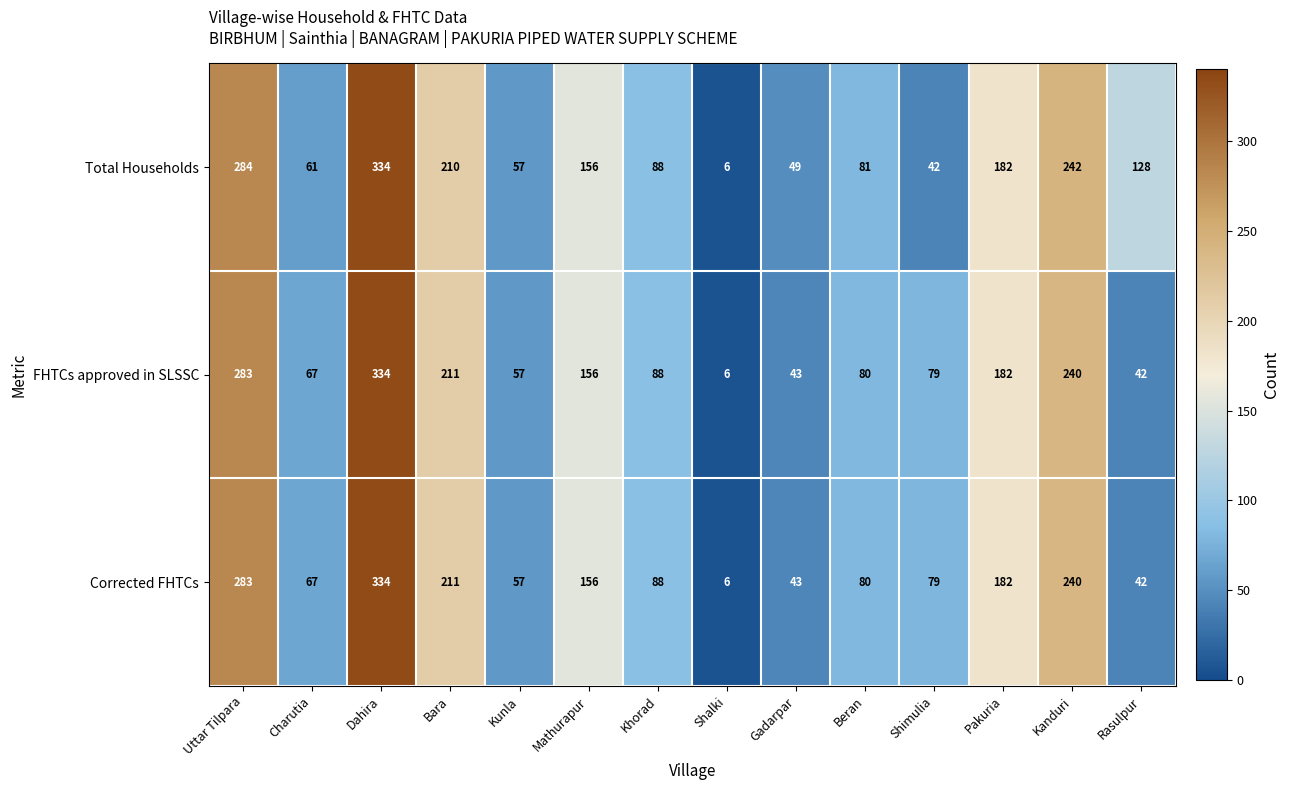

At how many categories does at least one series exceed 104?

7